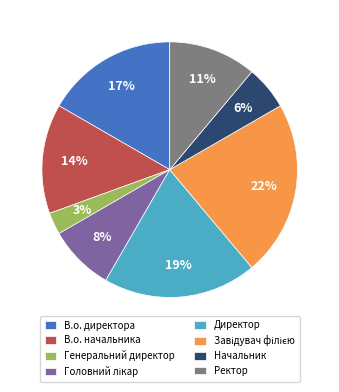

The В.о. директора slice represents 17% of the pie. True or false?

True